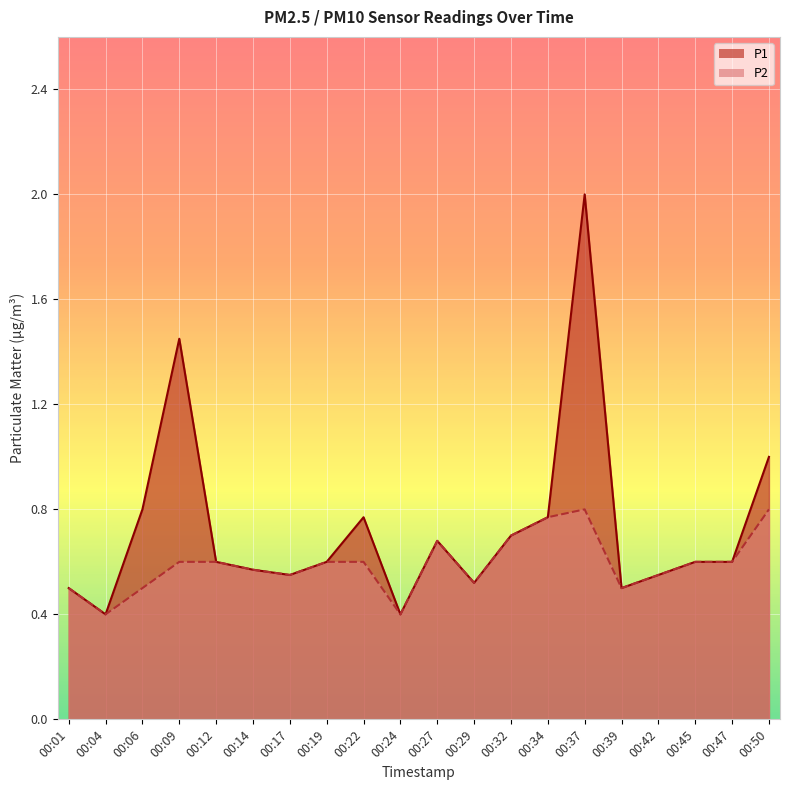

Is it true that P2 equals 0.2 at 00:24?

False